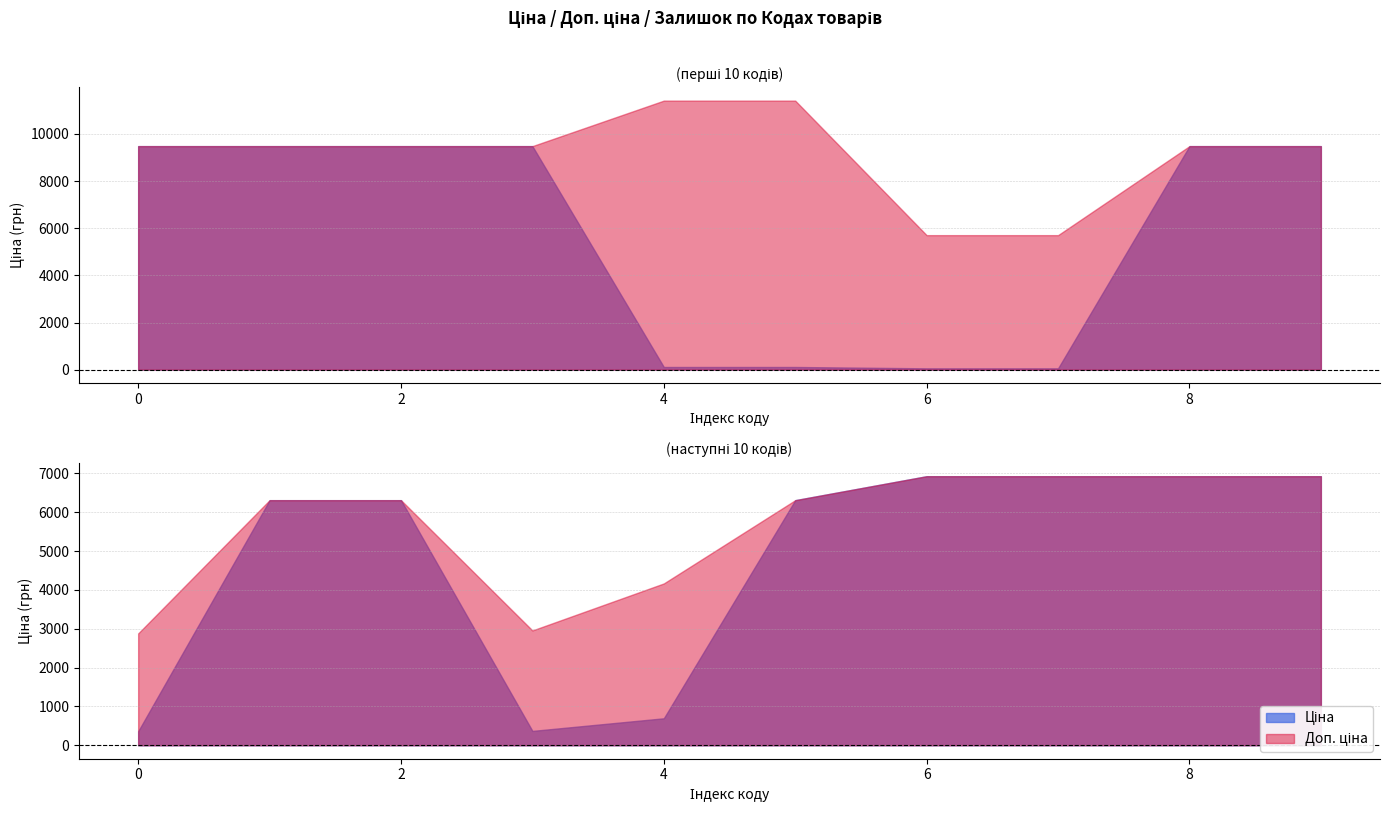

Is it true that Ціна equals 359.9 at 283532151?

True